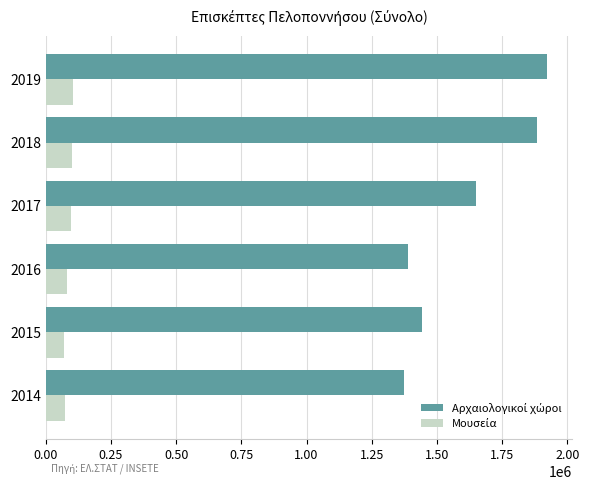

What is the minimum value shown in the chart?

69232